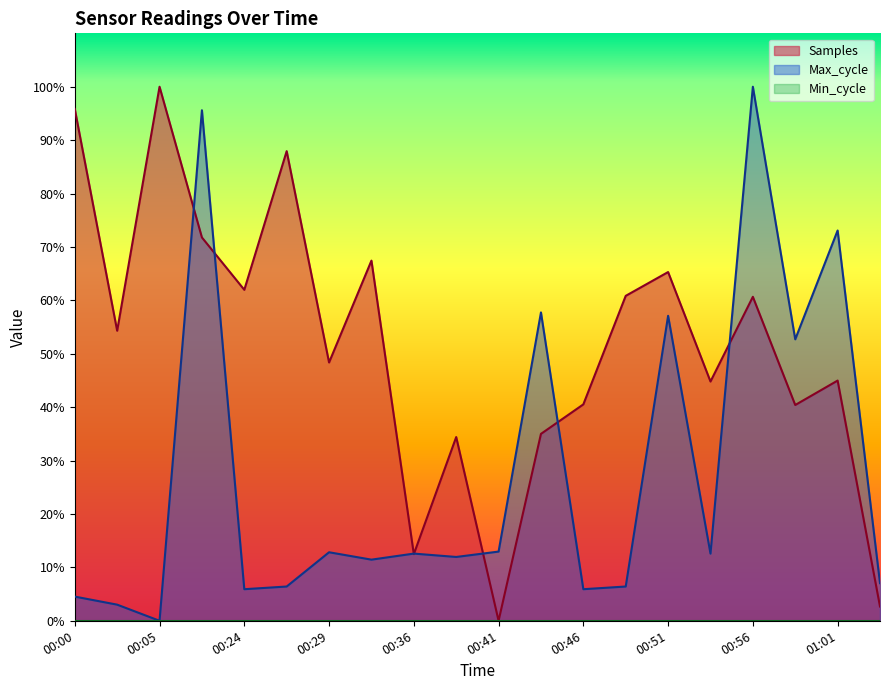

How many interior local valleys does the Max_cycle series have?

7